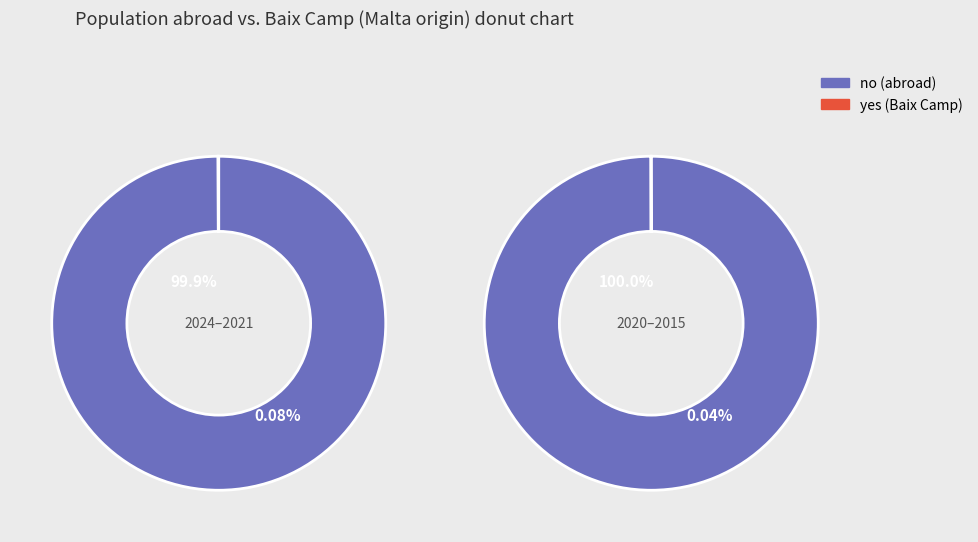

Is it true that 2018 is 1% of the pie?

False